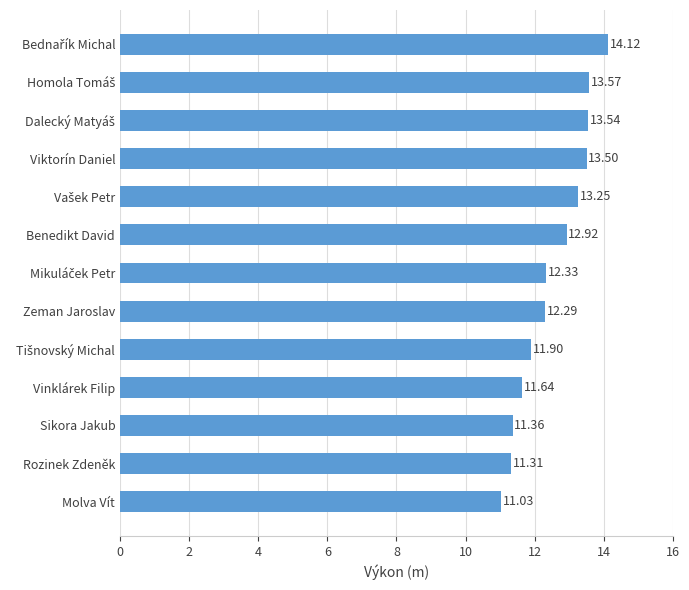

What is the difference between the maximum and minimum values?

3.1